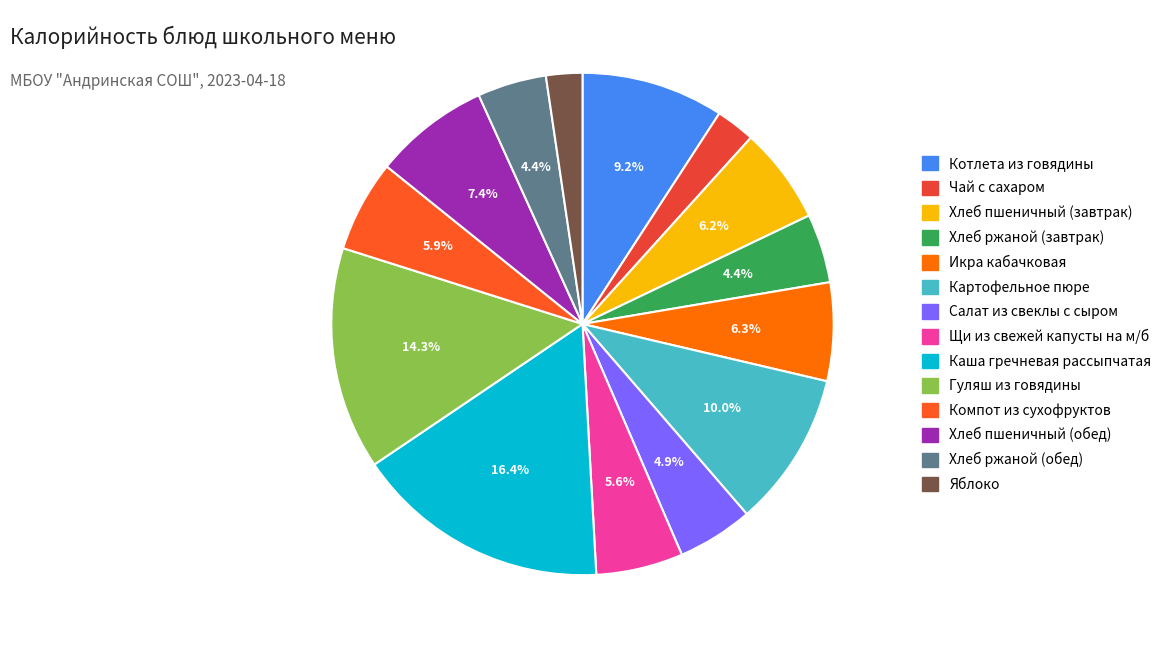

What is the change in value from Чай с сахаром to Хлеб ржаной (обед)?

+37.0